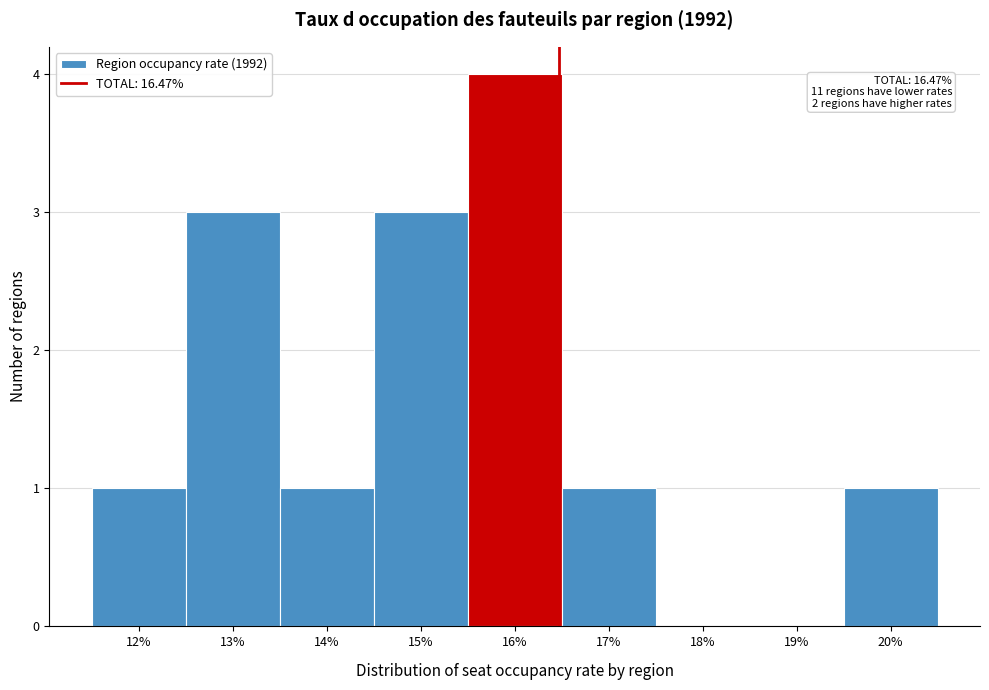

Over which range of the x-axis is the bar tallest?

15.5 to 16.5